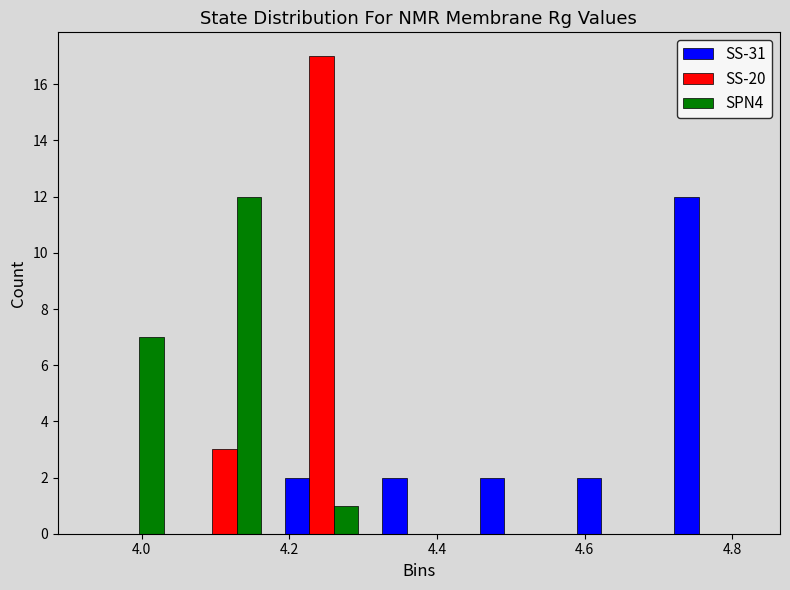

Reading left to right, transcribe this chart: for each range on the x-axis, give the height of each series' bar. Neither the bar edges nor the heights are printed on the chart, so give them approximately, as read against the axes.

3.92 to 4.04: SS-31=0	SS-20=0	SPN4=7
4.04 to 4.18: SS-31=0	SS-20=3	SPN4=12
4.18 to 4.30: SS-31=2	SS-20=17	SPN4=1
4.30 to 4.44: SS-31=2	SS-20=0	SPN4=0
4.44 to 4.58: SS-31=2	SS-20=0	SPN4=0
4.58 to 4.70: SS-31=2	SS-20=0	SPN4=0
4.70 to 4.84: SS-31=12	SS-20=0	SPN4=0